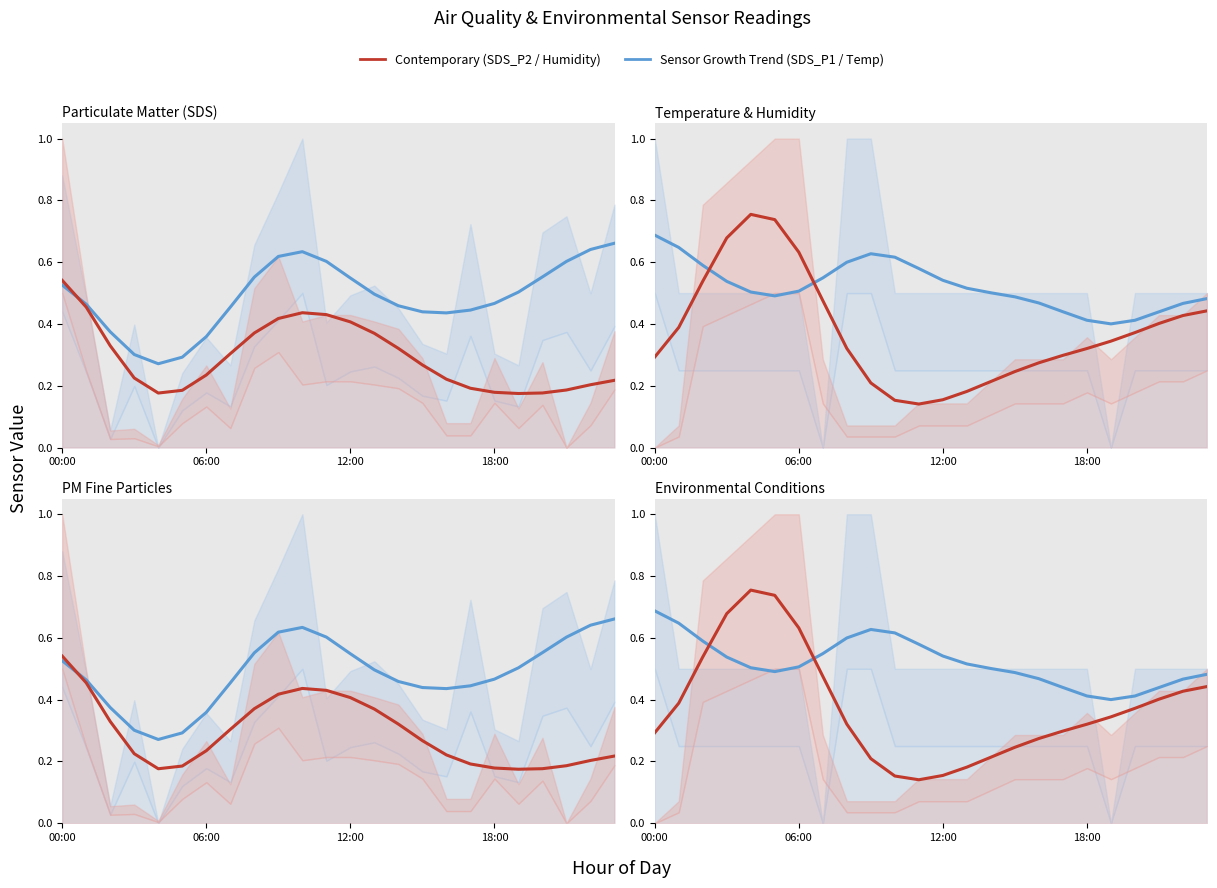

In Humidity, how many points are lower than both neighbors (excluding endpoints)?

1